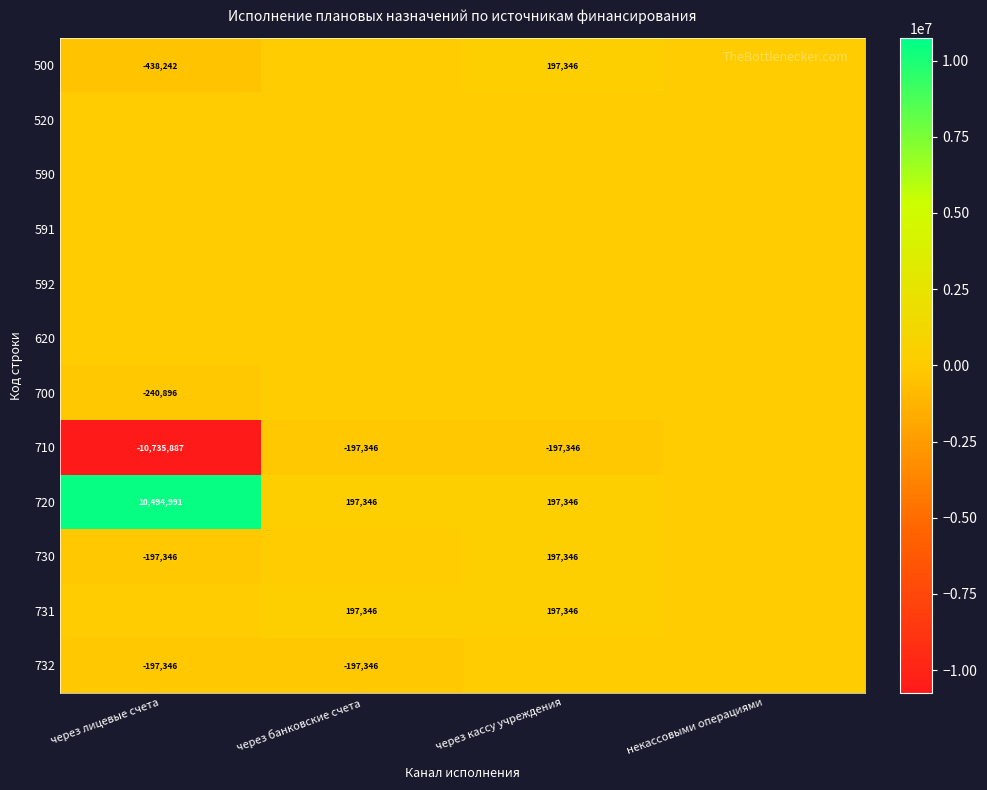

What is the spread (max minus min) of values at через лицевые счета?

21230877.7